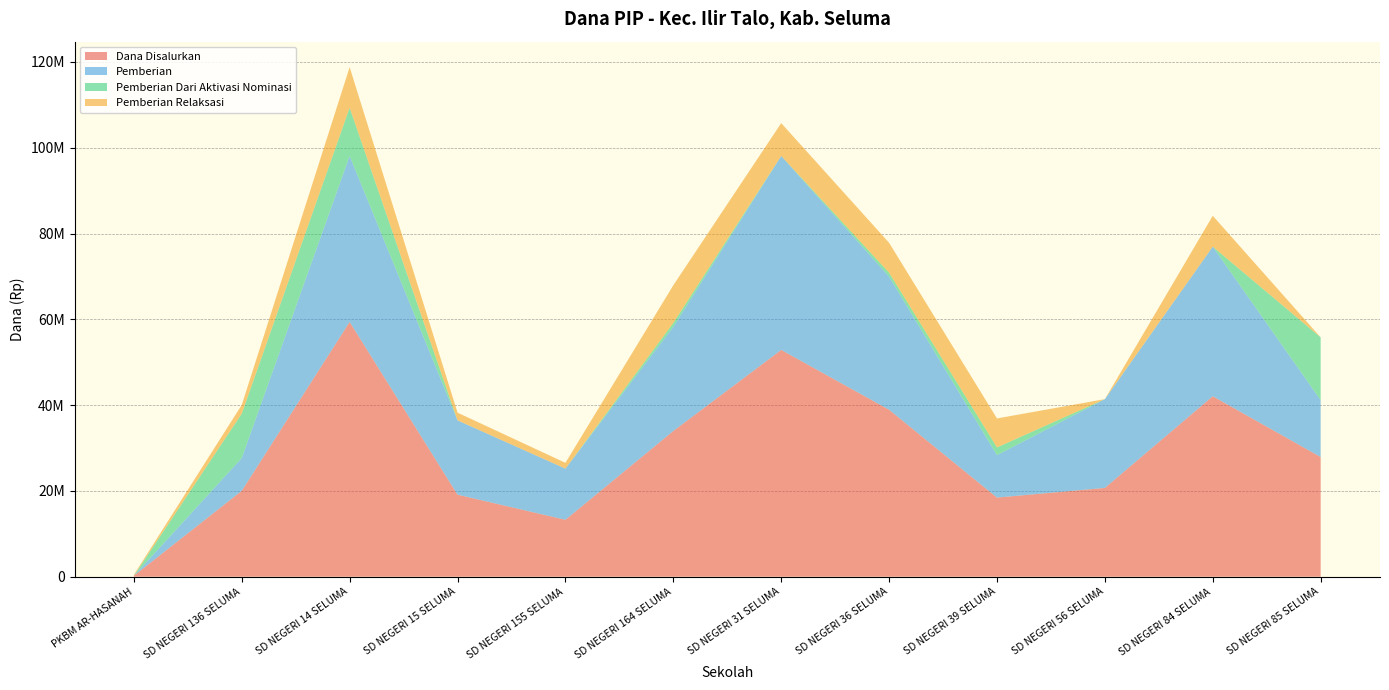

Reading left to right, transcribe all the data shown in this chart.

Dana Disalurkan: 225000	20025000	59400000	19125000	13275000	33975000	52875000	38925000	18450000	20700000	42075000	27900000
Pemberian: 0	7650000	38700000	17325000	11925000	24300000	45225000	31050000	9900000	20700000	34875000	13275000
Pemberian Dari Aktivasi Nominasi: 0	10350000	11250000	0	0	900000	0	900000	1800000	0	0	14625000
Pemberian Relaksasi: 225000	2025000	9450000	1800000	1350000	8775000	7650000	6975000	6750000	0	7200000	0
Siswa Disalurkan: 1	52	142	47	36	80	127	96	44	46	97	65